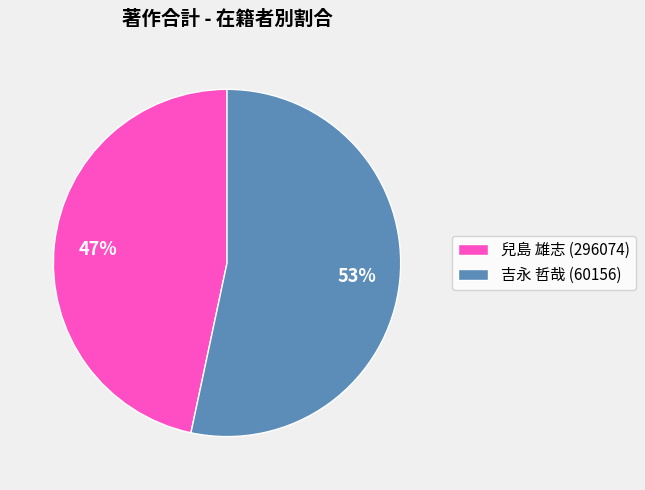

Count the number of slices in the pie.

2